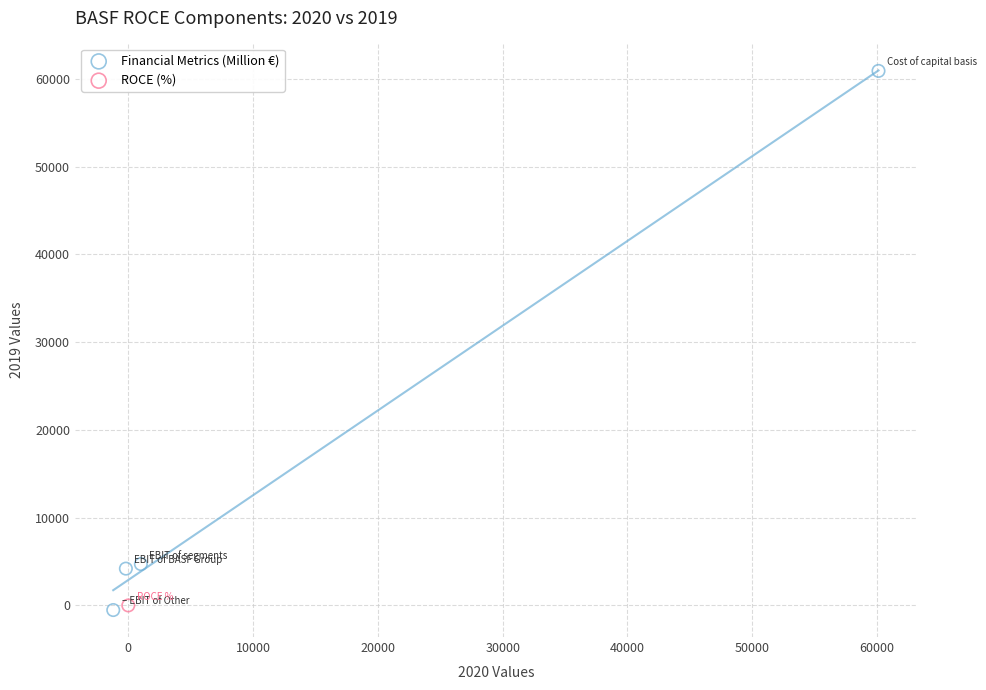

What are all the series names shown in the legend?

Financial Metrics (Million €), ROCE (%)